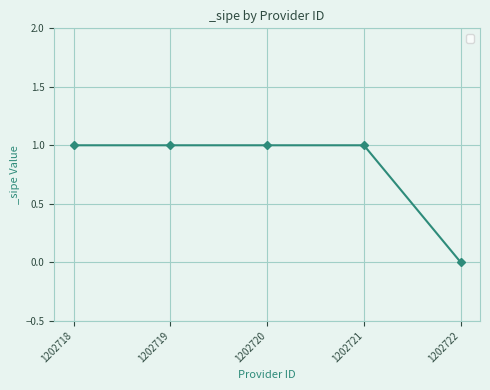

What is the difference between the second highest and minimum values?

1